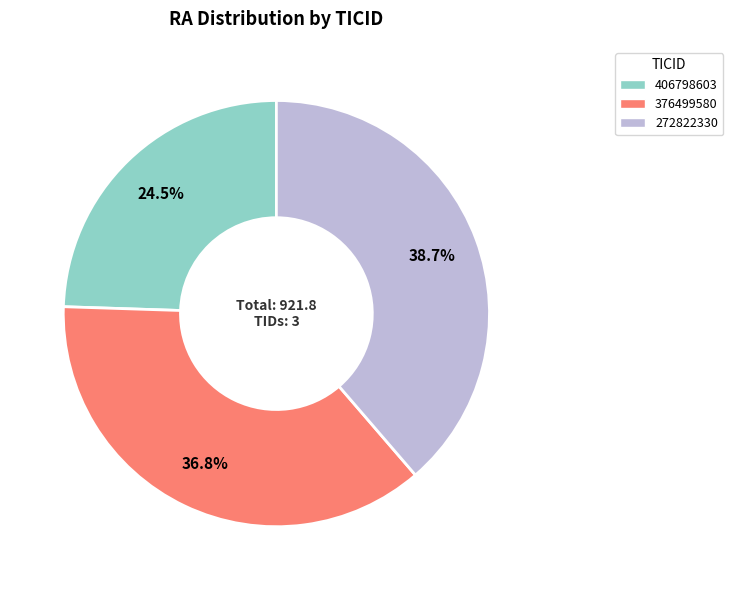

What is the total percentage of 272822330 and 406798603?

63.2%